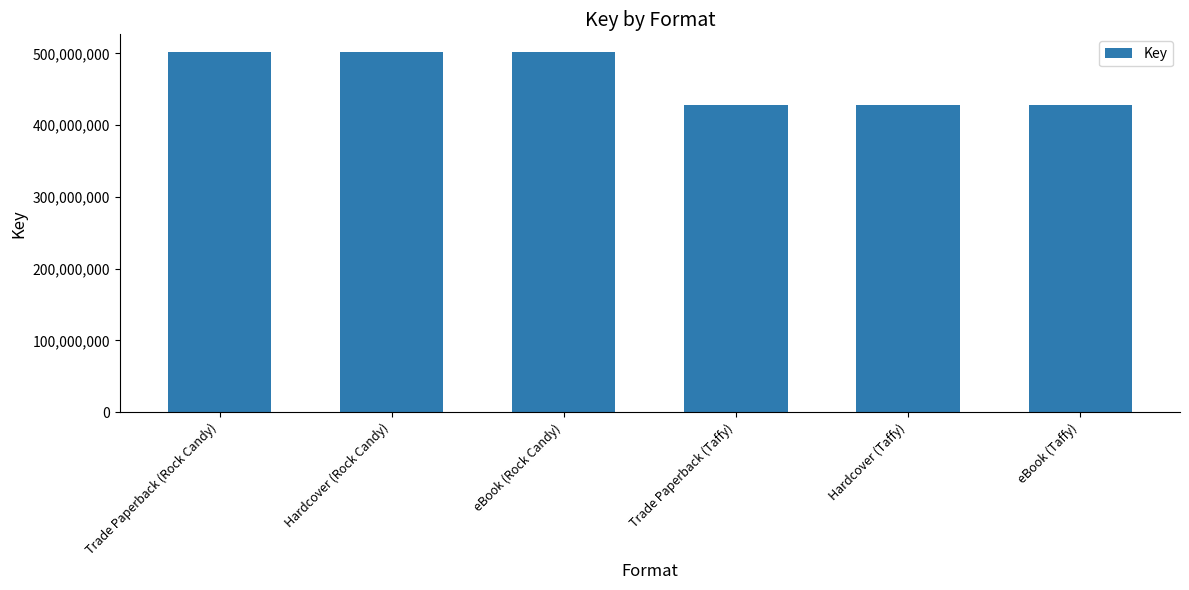

What is the difference between the maximum and minimum values?

73622481